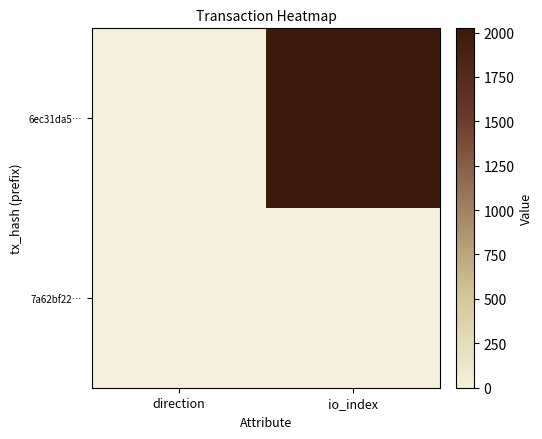

Count the number of data series in this chart.

2